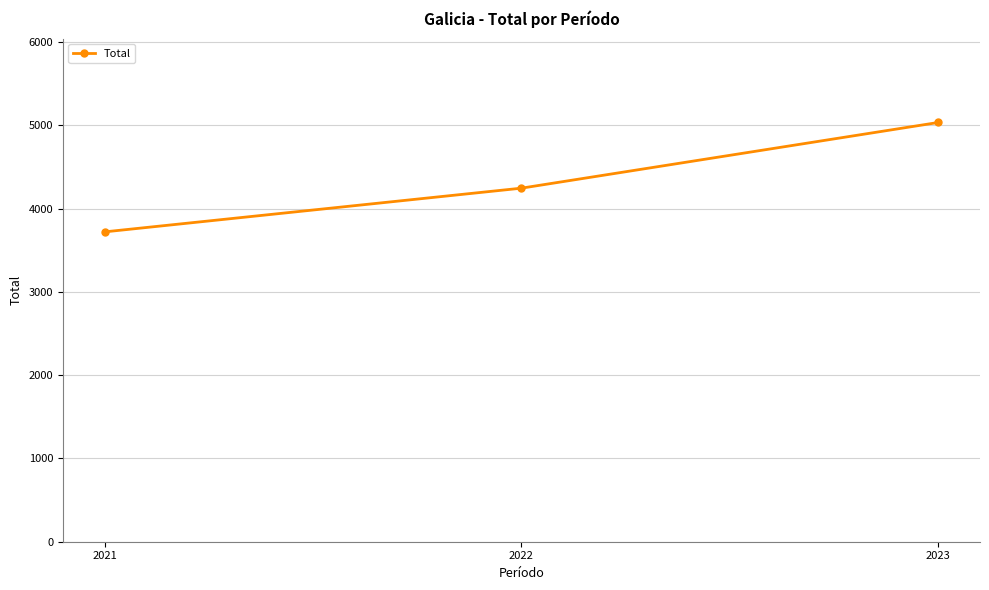

Reading left to right, list all the values displayed in this chart.

2021=3721	2022=4246	2023=5035